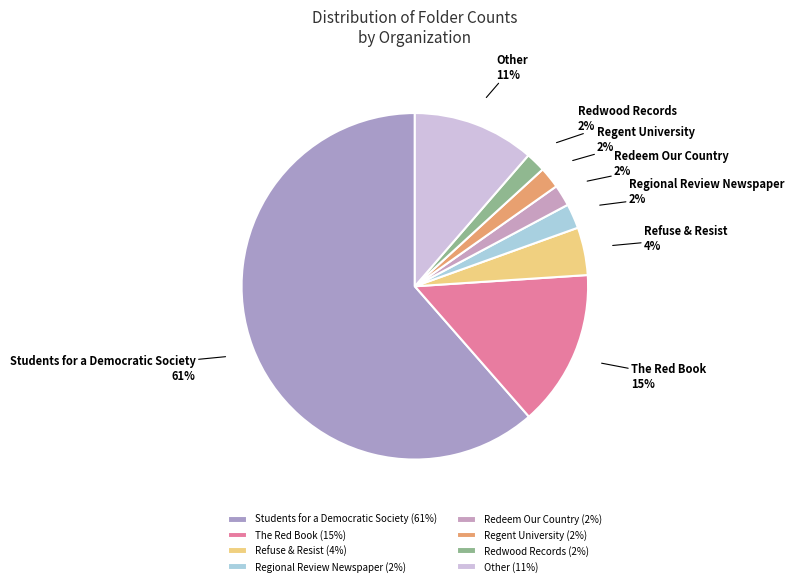

Which category has the biggest portion of the pie?

Students for a Democratic Society